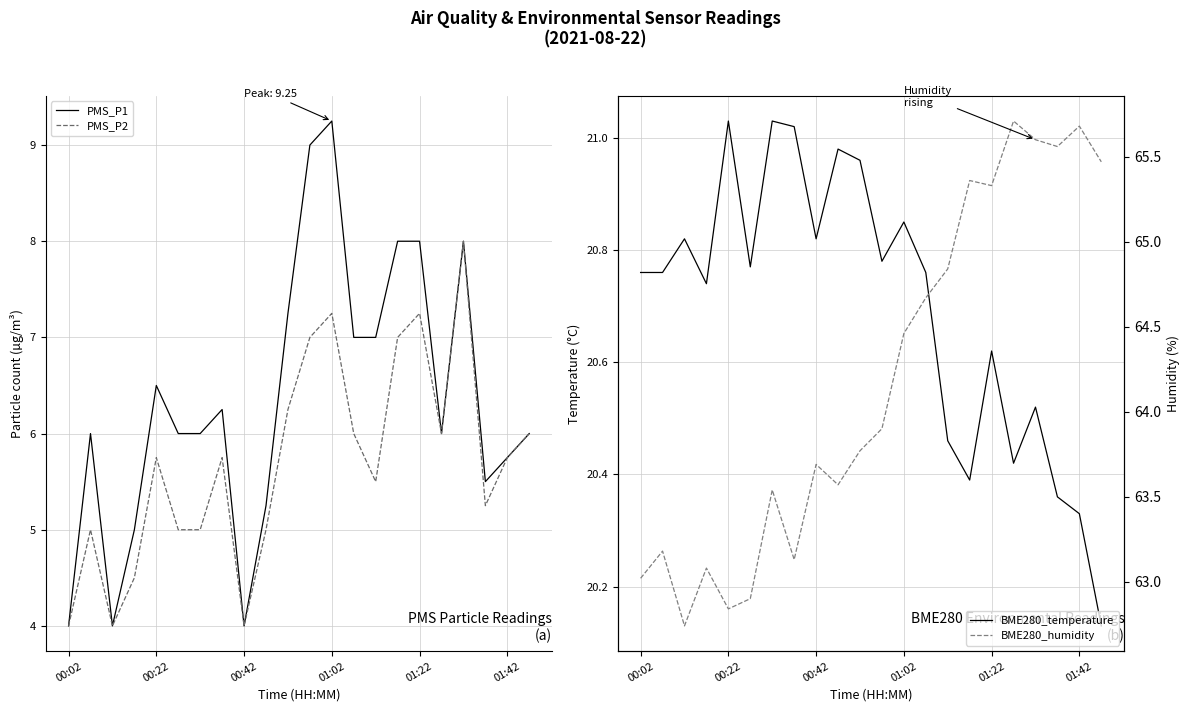

At how many categories does at least one series exceed 30?

22